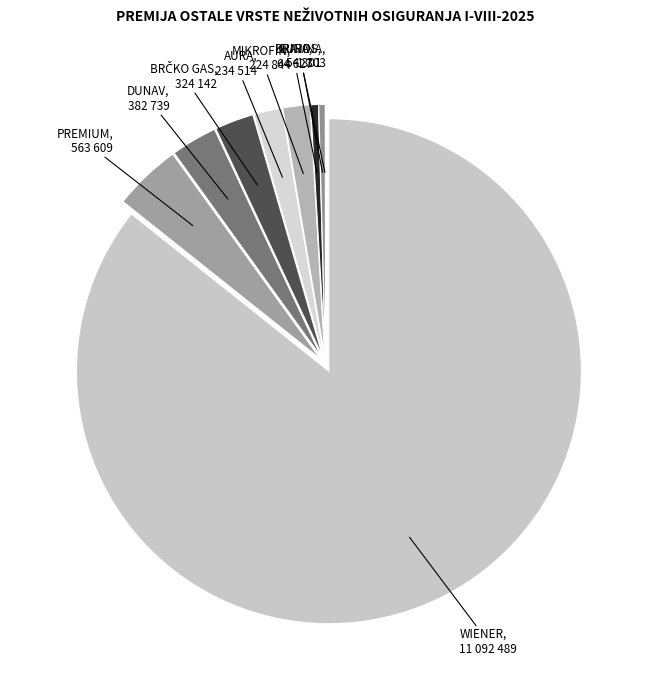

Which slice represents more than half of the pie?

WIENER